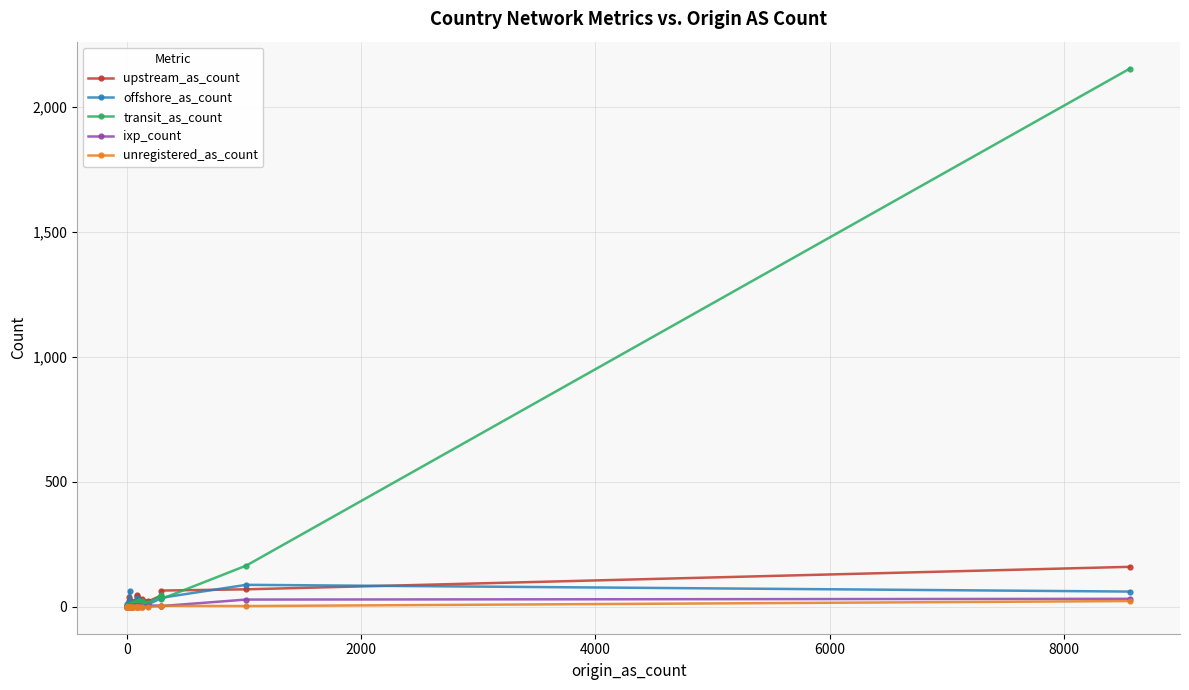

How many values in ixp_count are above zero?

20